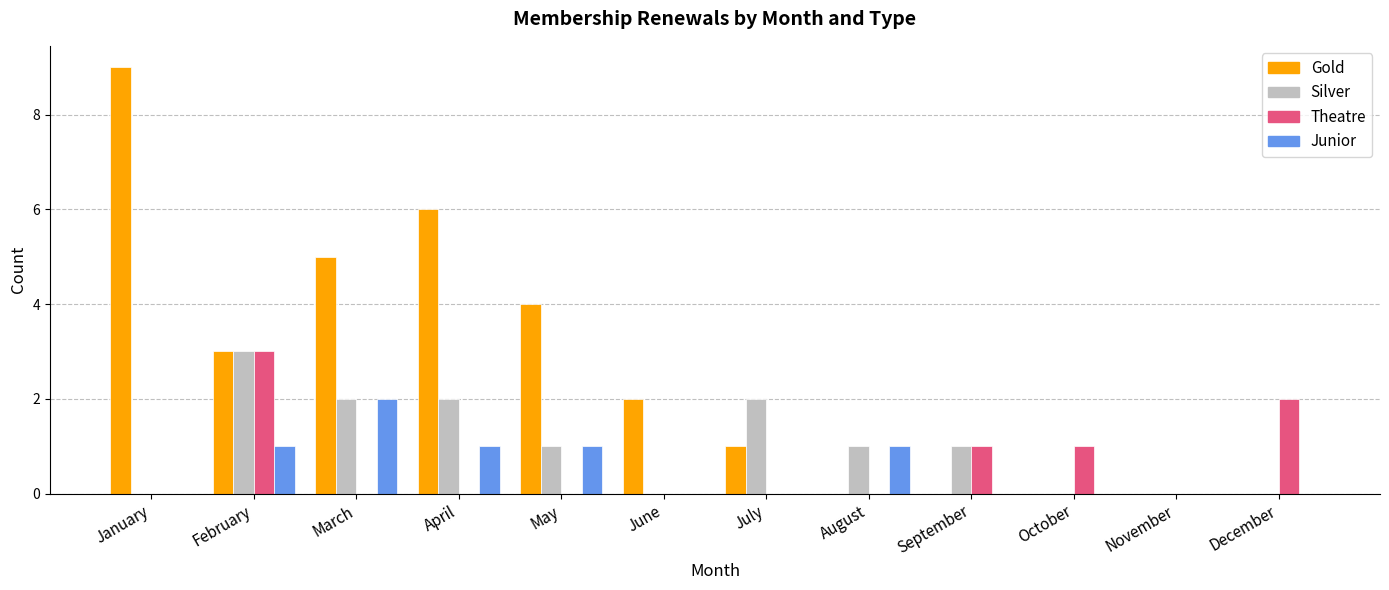

Which category has the highest value across all series?

January